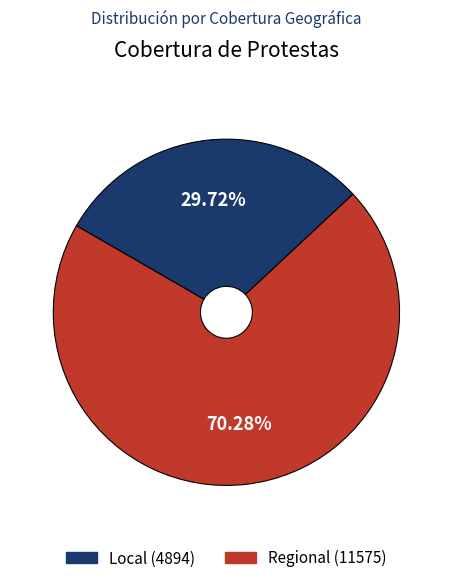

What percentage is the Regional slice, to the nearest percent?

70%